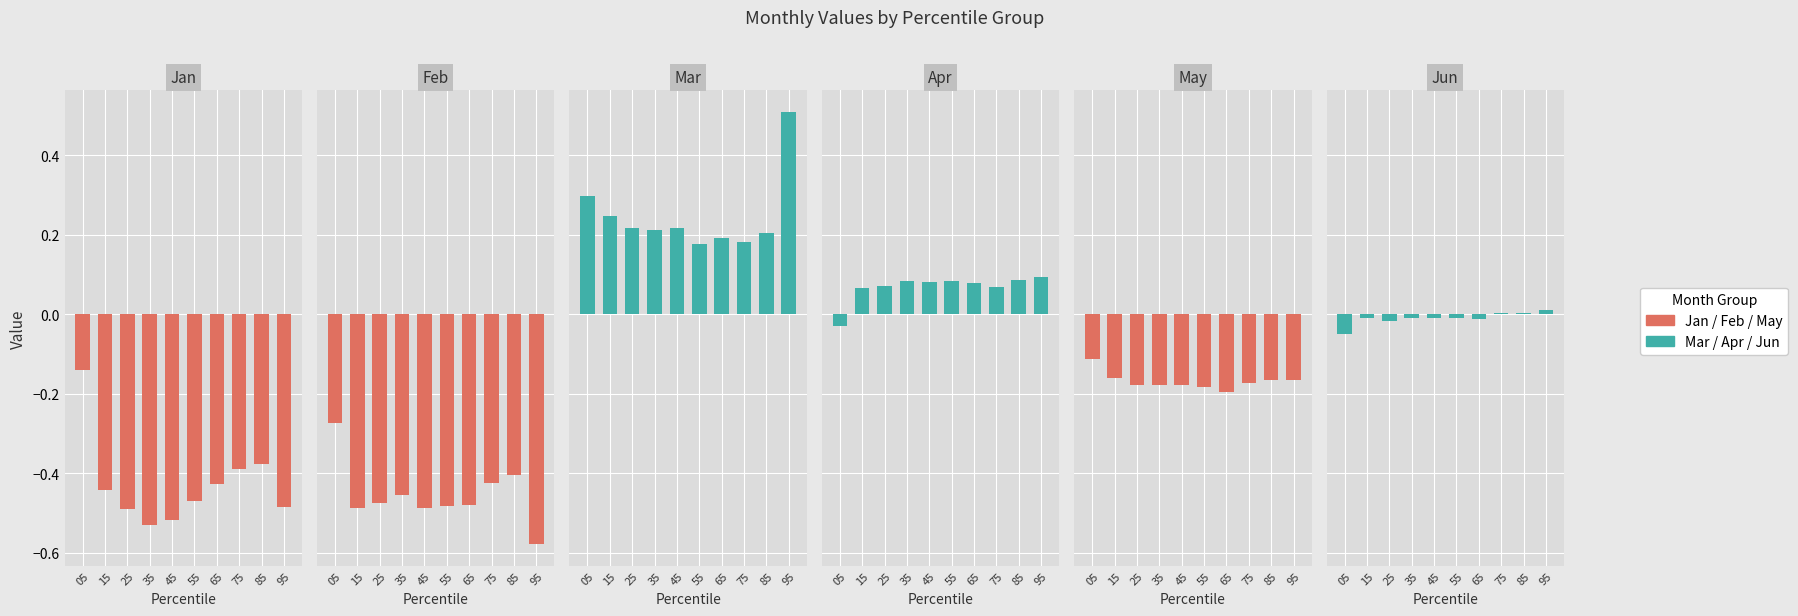

Reading right to left, extract all data points from this chart.

Jan: 95=-0.5	85=-0.4	75=-0.4	65=-0.4	55=-0.5	45=-0.5	35=-0.5	25=-0.5	15=-0.4	05=-0.1
Feb: 95=-0.6	85=-0.4	75=-0.4	65=-0.5	55=-0.5	45=-0.5	35=-0.5	25=-0.5	15=-0.5	05=-0.3
Mar: 95=0.5	85=0.2	75=0.2	65=0.2	55=0.2	45=0.2	35=0.2	25=0.2	15=0.2	05=0.3
Apr: 95=0.1	85=0.1	75=0.1	65=0.1	55=0.1	45=0.1	35=0.1	25=0.1	15=0.1	05=-0.0
May: 95=-0.2	85=-0.2	75=-0.2	65=-0.2	55=-0.2	45=-0.2	35=-0.2	25=-0.2	15=-0.2	05=-0.1
Jun: 95=0.0	85=0.0	75=0.0	65=-0.0	55=-0.0	45=-0.0	35=-0.0	25=-0.0	15=-0.0	05=-0.0